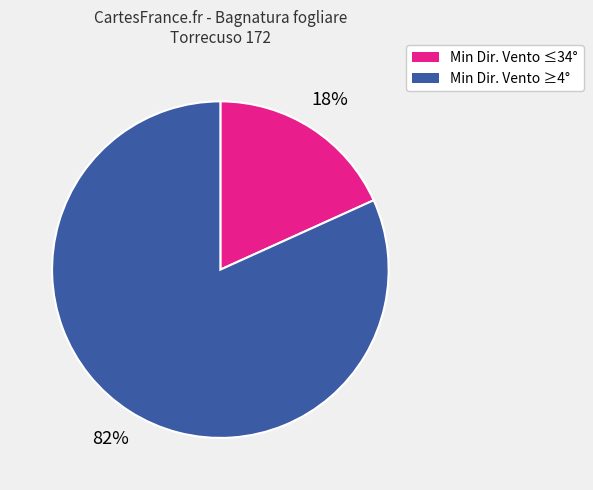

To the nearest percent, what is the difference between the largest and smallest slice percentages?

64%